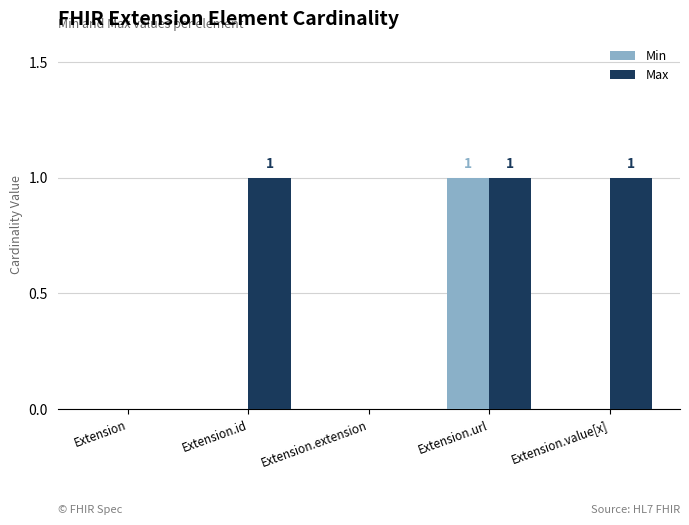

Reading right to left, transcribe all the data shown in this chart.

Min: Extension.value[x]=0	Extension.url=1	Extension.extension=0	Extension.id=0	Extension=0
Max: Extension.value[x]=1	Extension.url=1	Extension.extension=0	Extension.id=1	Extension=0